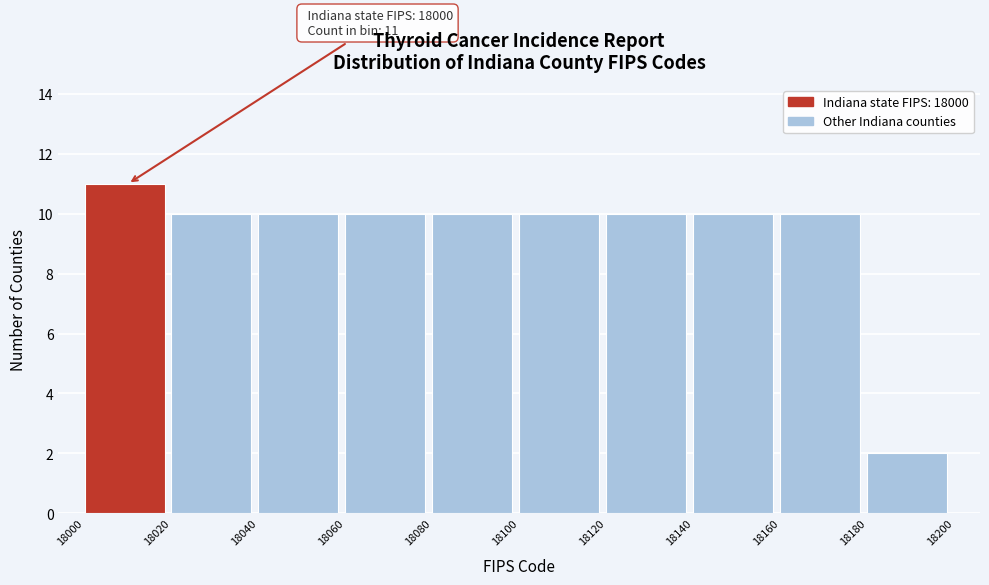

Over which range of the x-axis is the bar tallest?

18000 to 18020